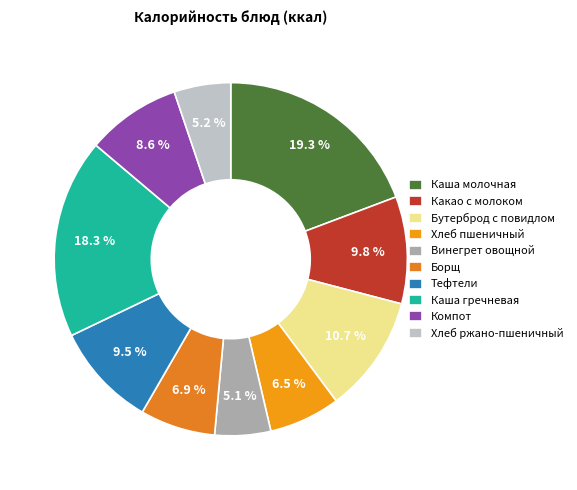

Which has a higher value, Какао с молоком or Тефтели?

Какао с молоком